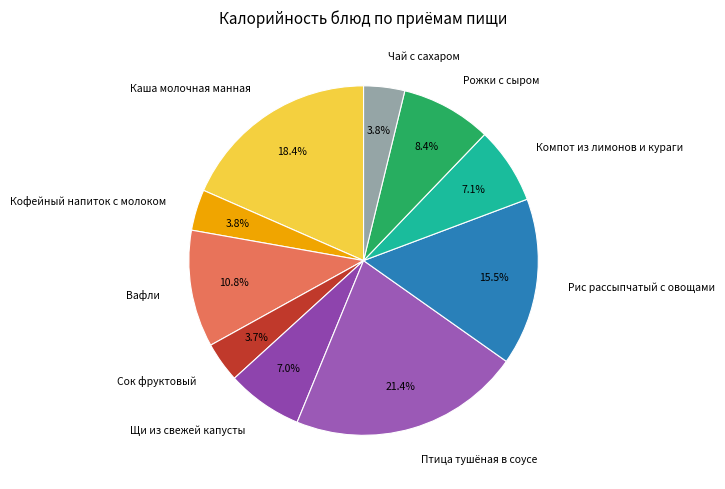

How many segments does this pie chart have?

10